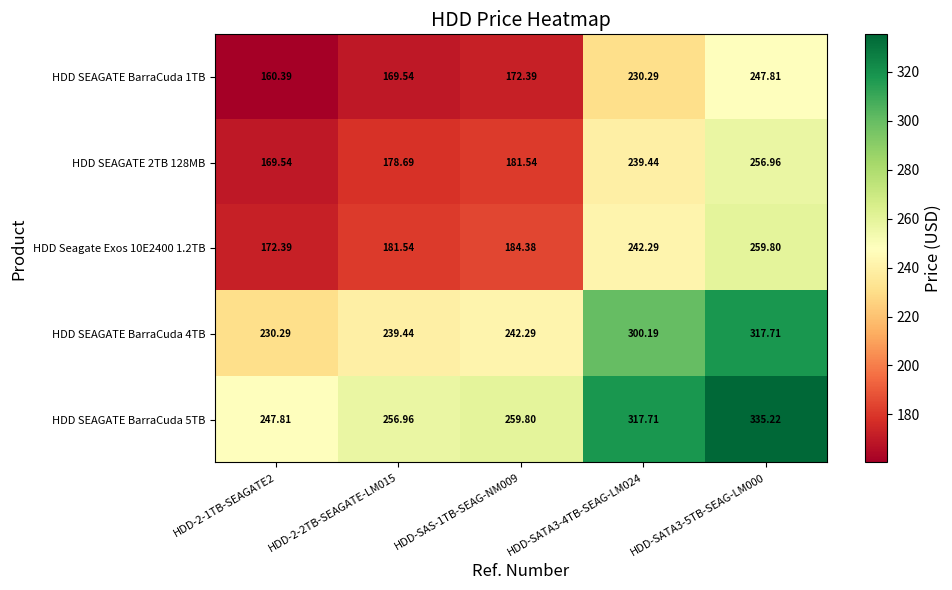

How many series are shown in this chart?

5